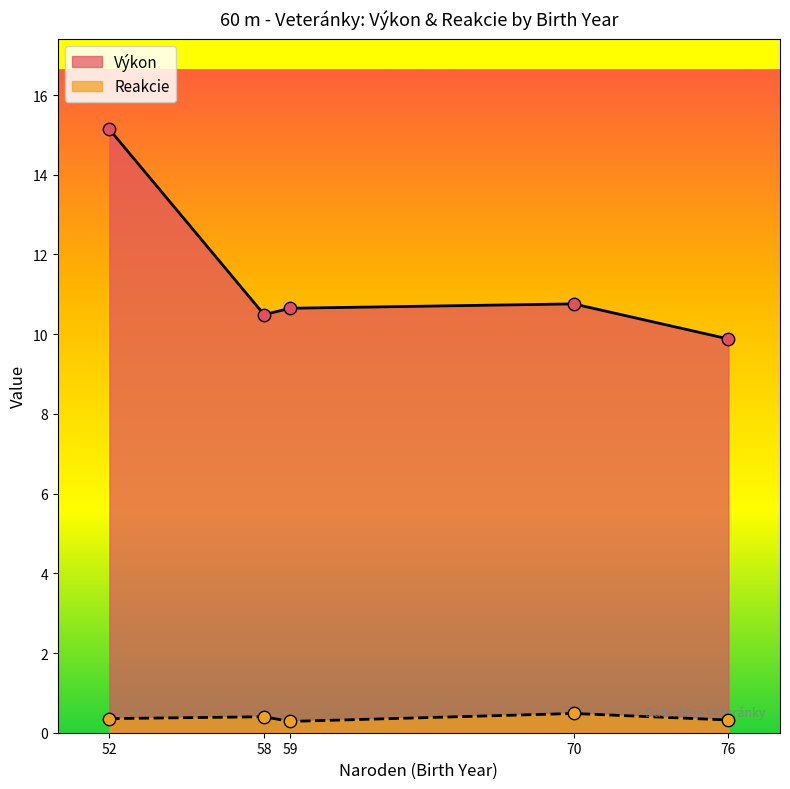

Is the value of Výkon at 58 greater than the value of Reakcie at 58?

Yes